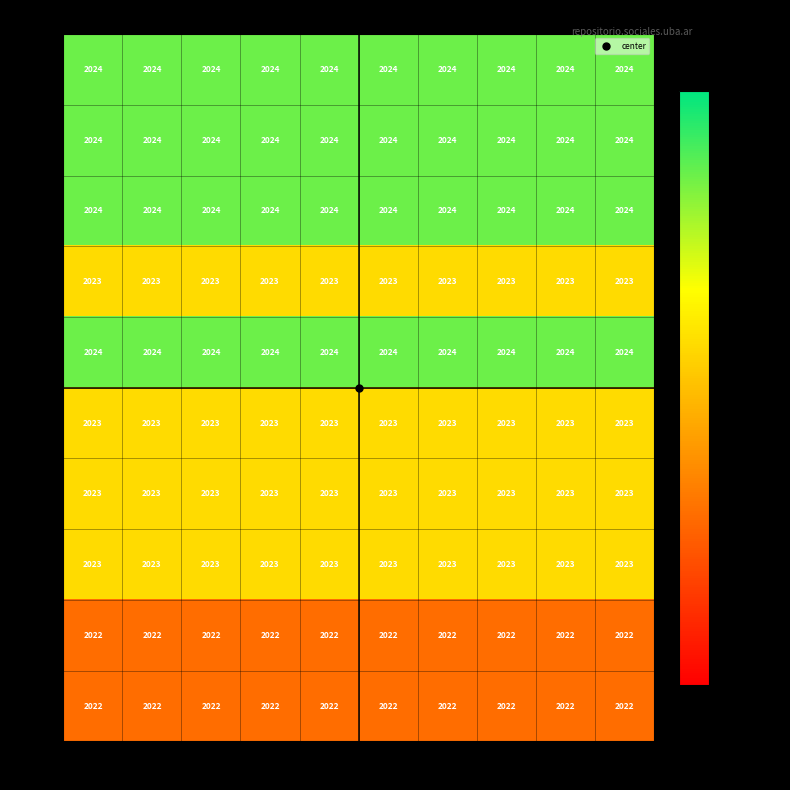

What is the smallest value displayed?

2022